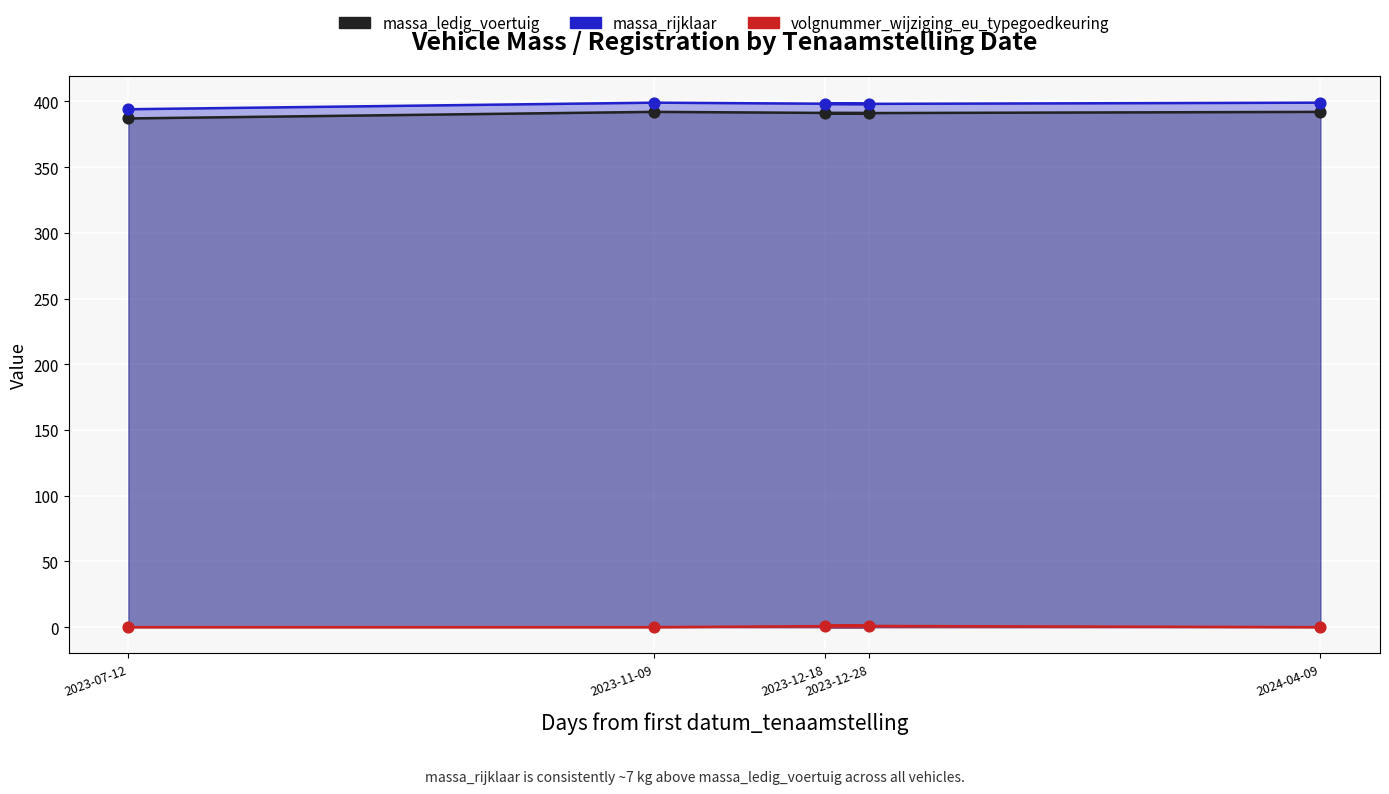

Which series has the largest total across all categories?

massa_rijklaar